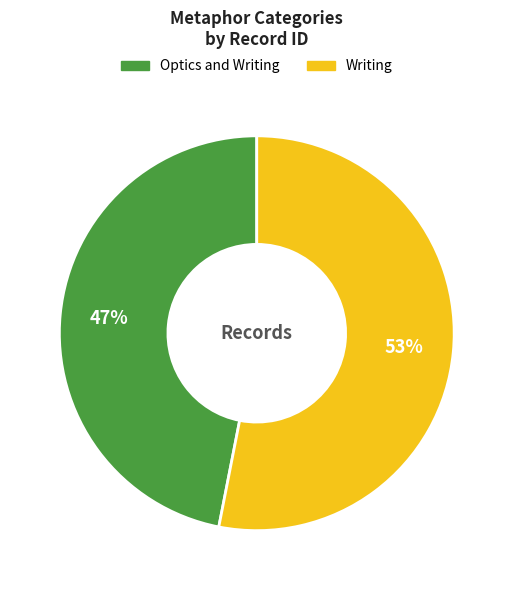

Count the number of slices in the pie.

2